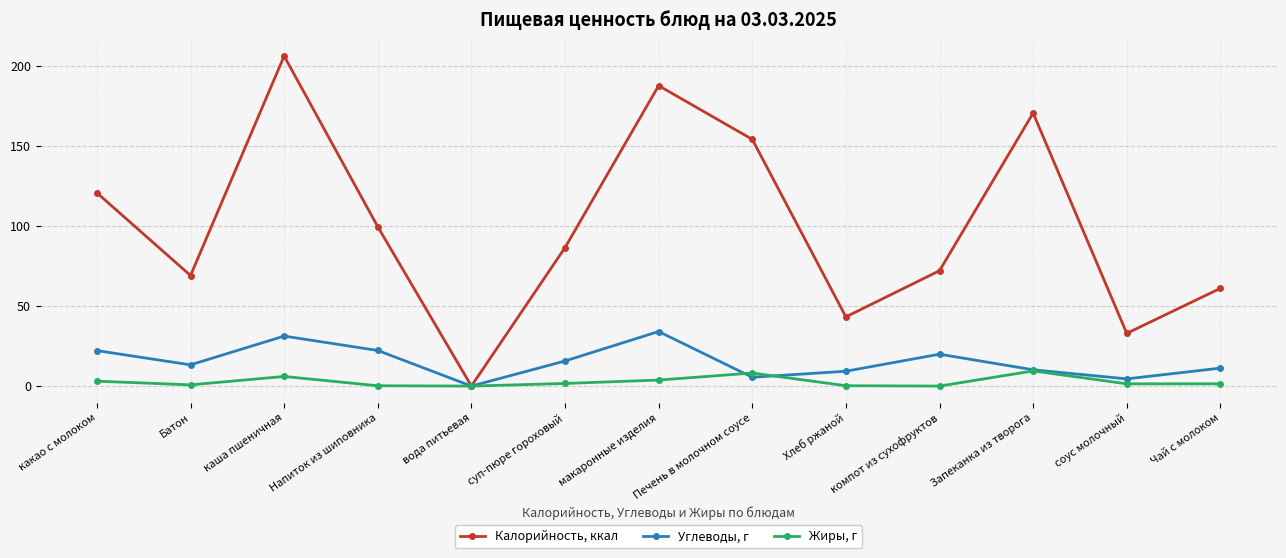

What is the approximate value of Жиры, г at Хлеб ржаной?

0.2